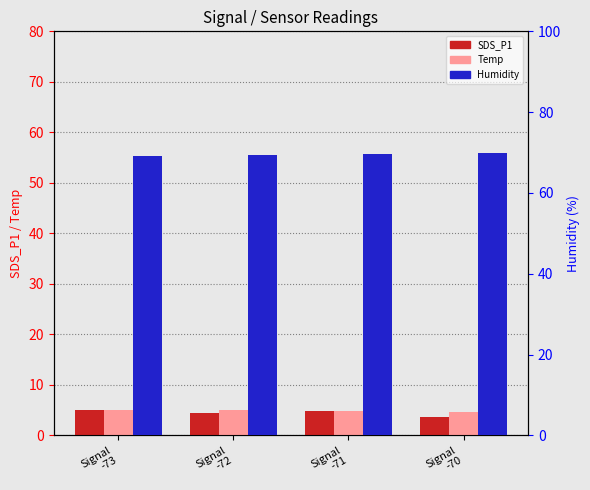

Which series changed the most between Signal
-73 and Signal
-72?

SDS_P1